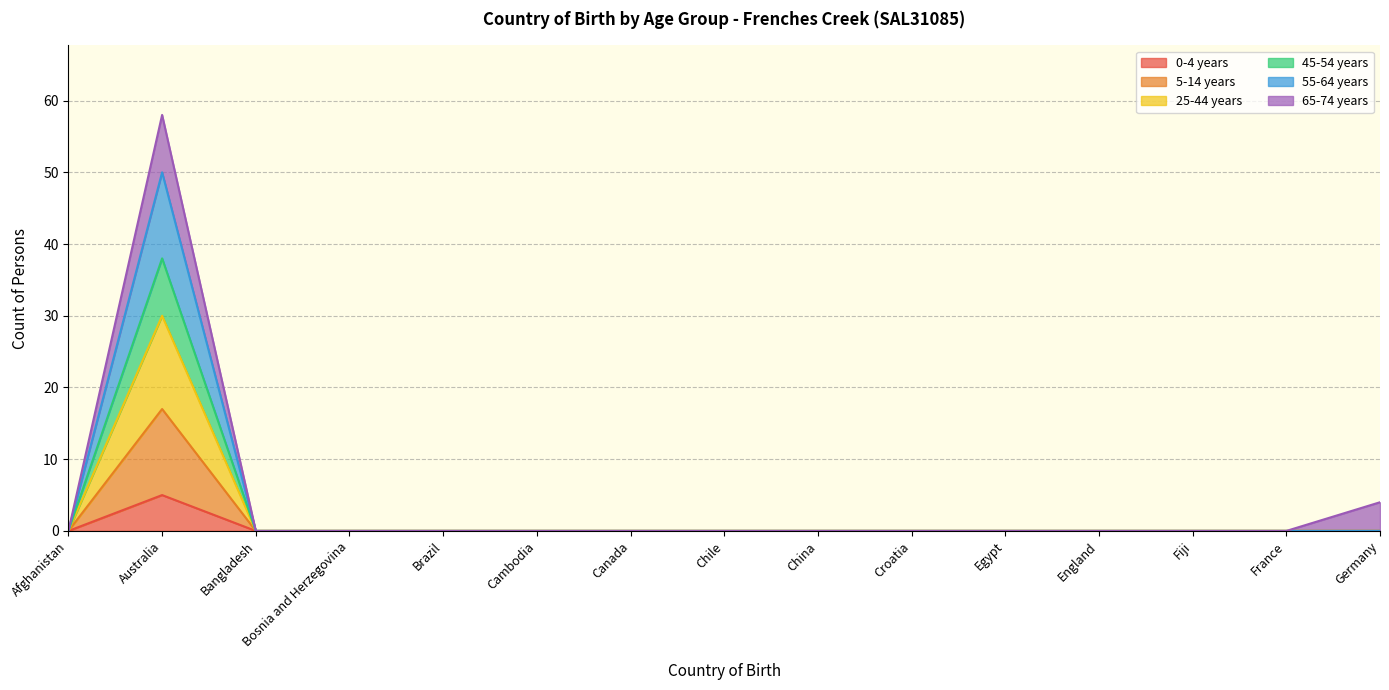

Does the chart display data point markers on the line(s)?

No